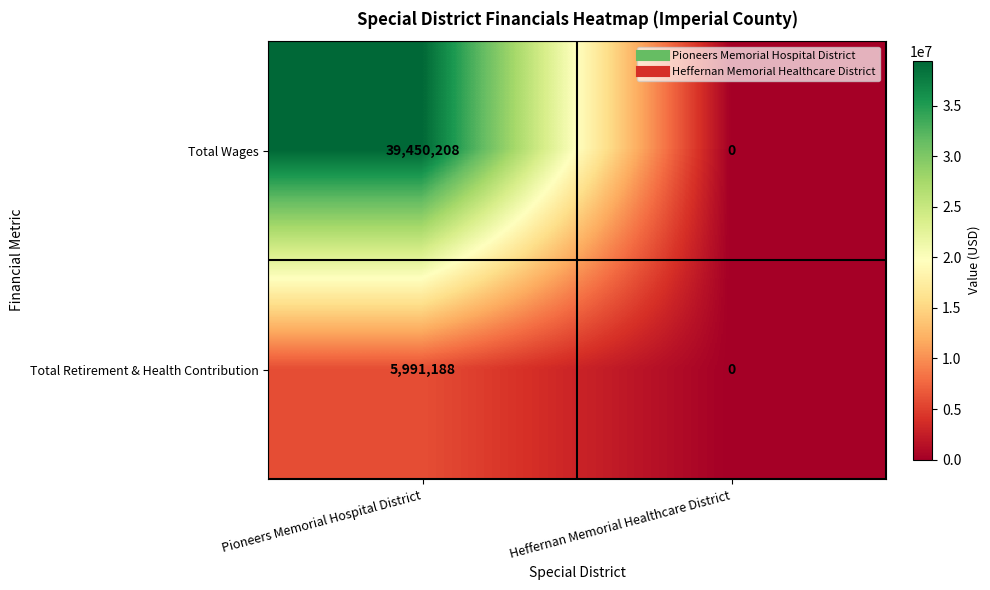

At which label does Total Retirement & Health Contribution reach its peak?

Pioneers Memorial Hospital District